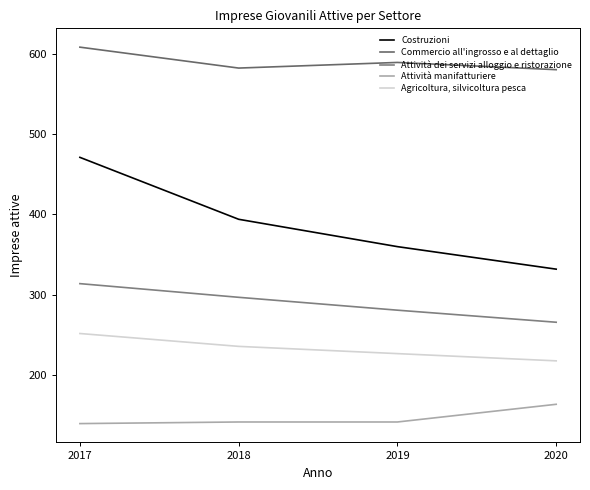

What is the sum of all Attività manifatturiere values?

588